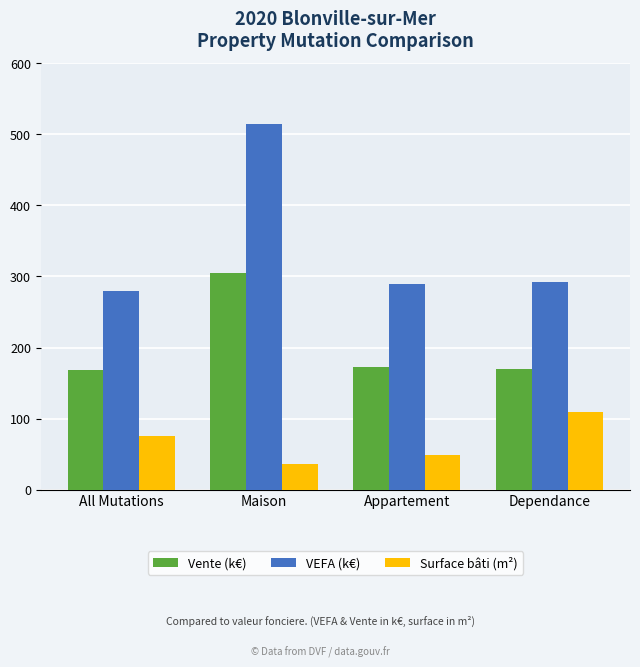

What is the smallest value displayed?

36.0